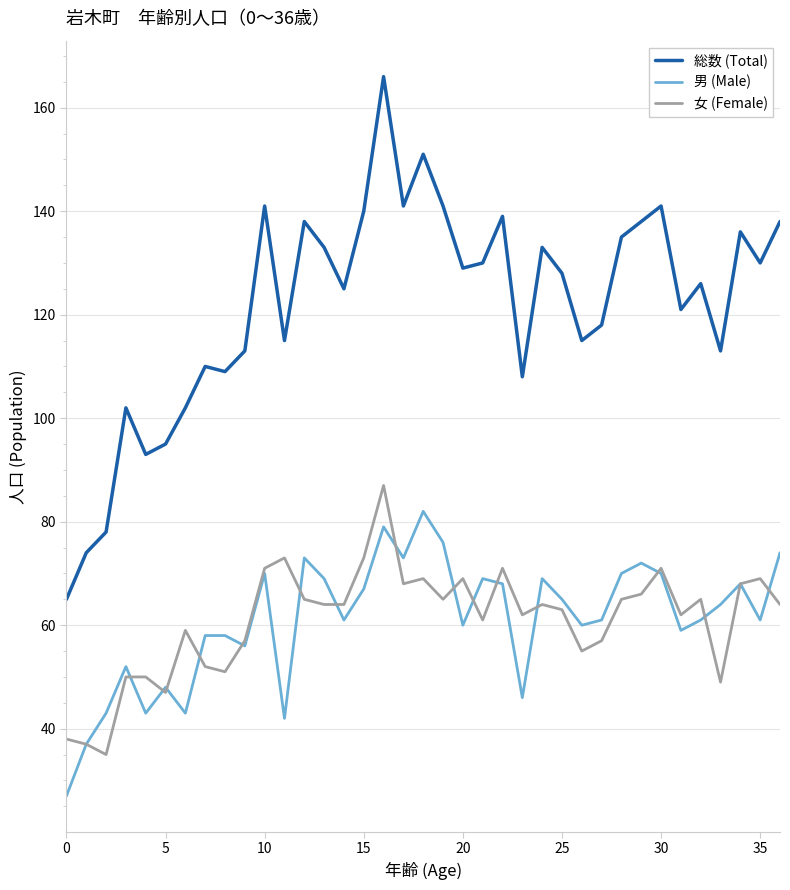

Which series has the widest spread of values?

総数 (Total)